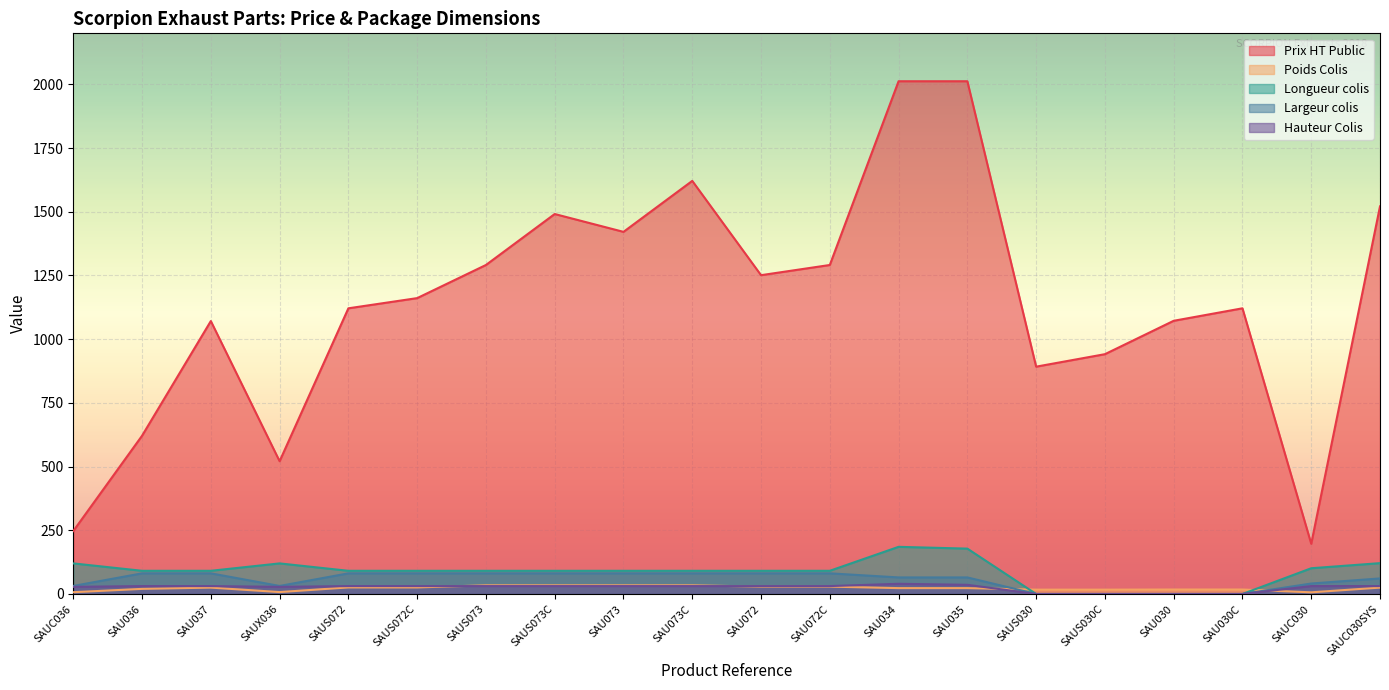

How many interior local peaks does the Poids Colis series have?

1